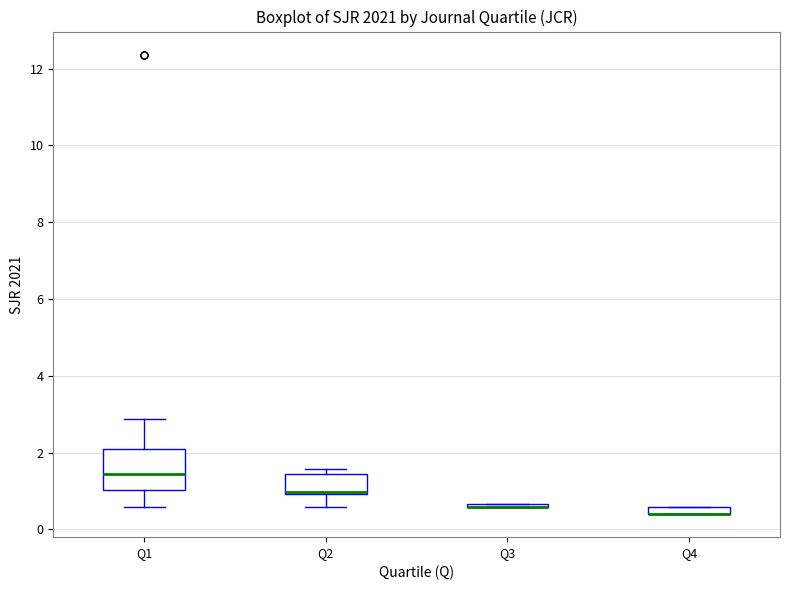

Which box is the tallest, from its lower edge to its upper edge?

Q1